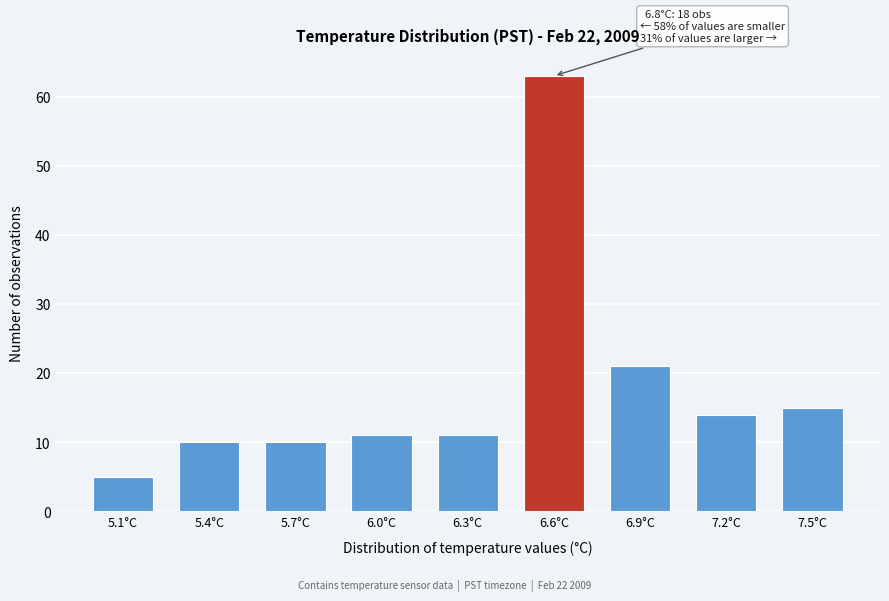

Reading left to right, extract all data points from this chart.

5	10	10	11	11	63	21	14	15